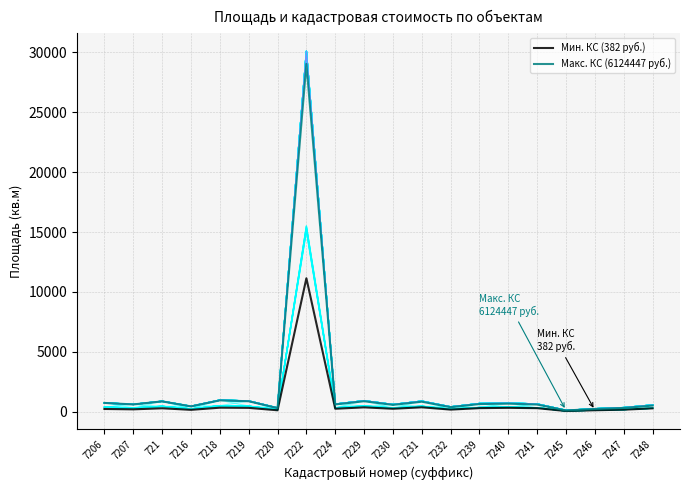

What is the difference between the Мин. КС (382 руб.) values at 7222 and 7232?

10972.4